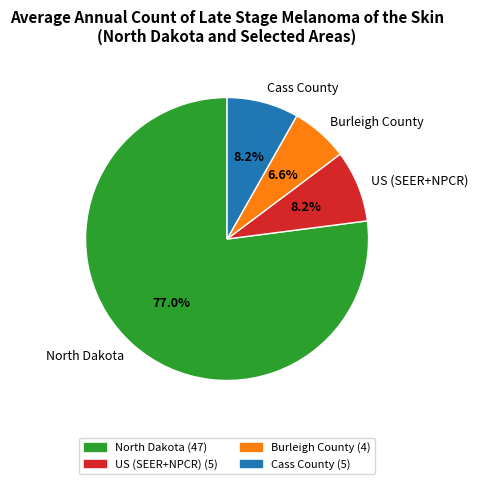

Count the number of slices in the pie.

4